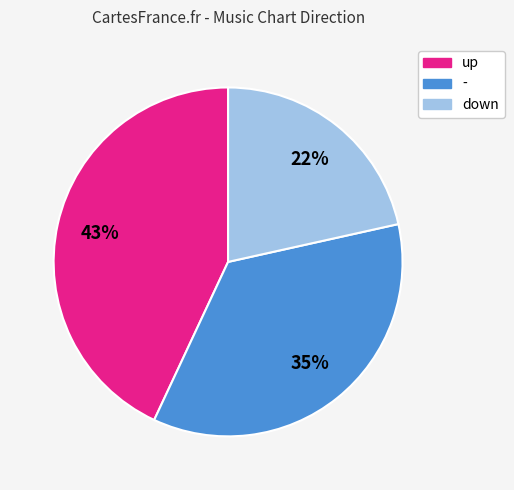

What is the ratio of the value at up to the value at -?

1.2